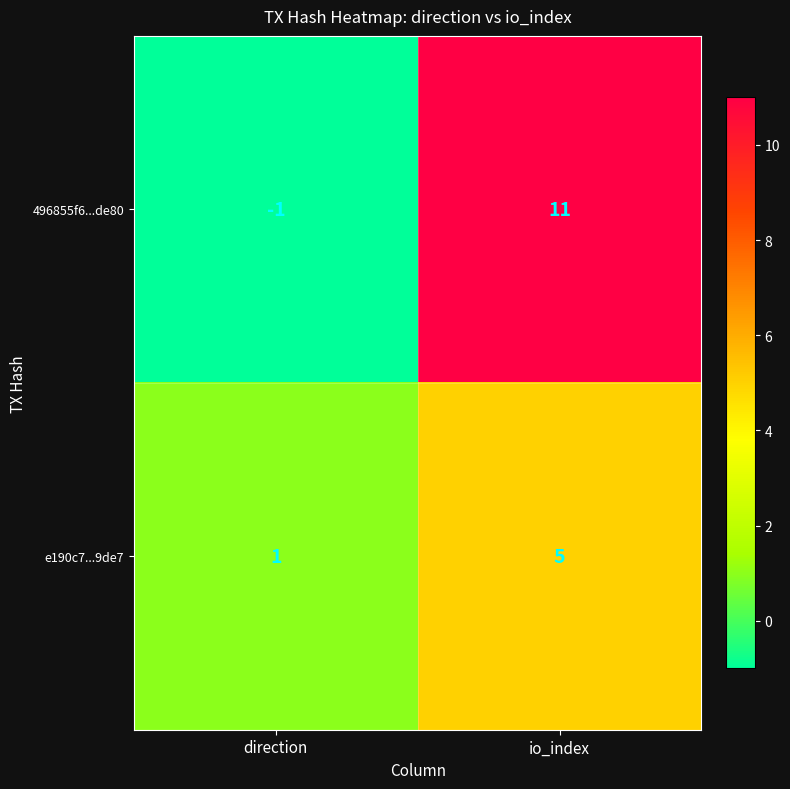

What is the average value of the e190c7...9de7 series?

3